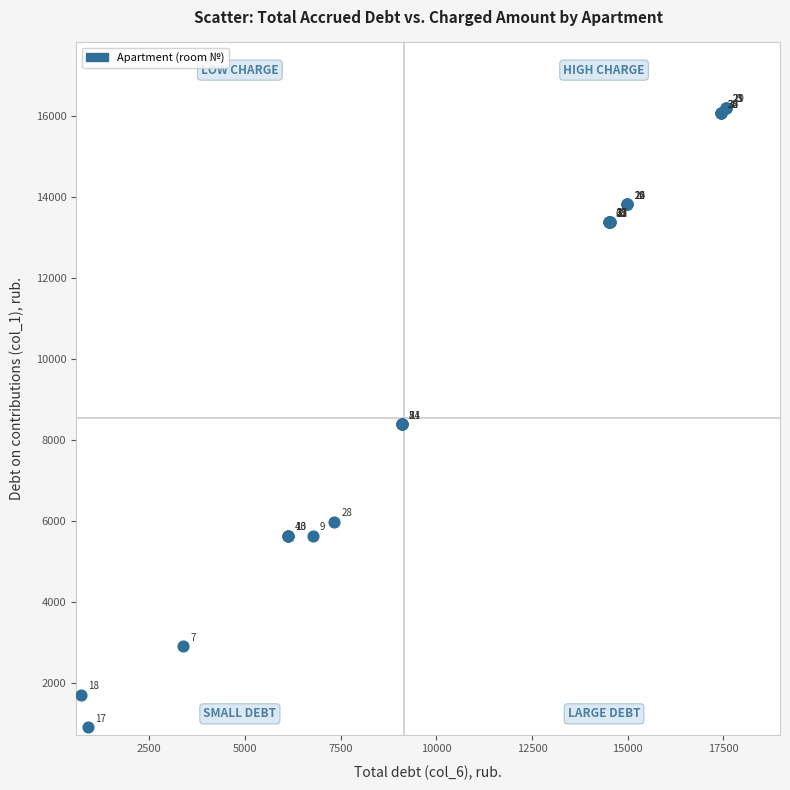

What Y value in the scatter plot is closest to 8558?

8390.4